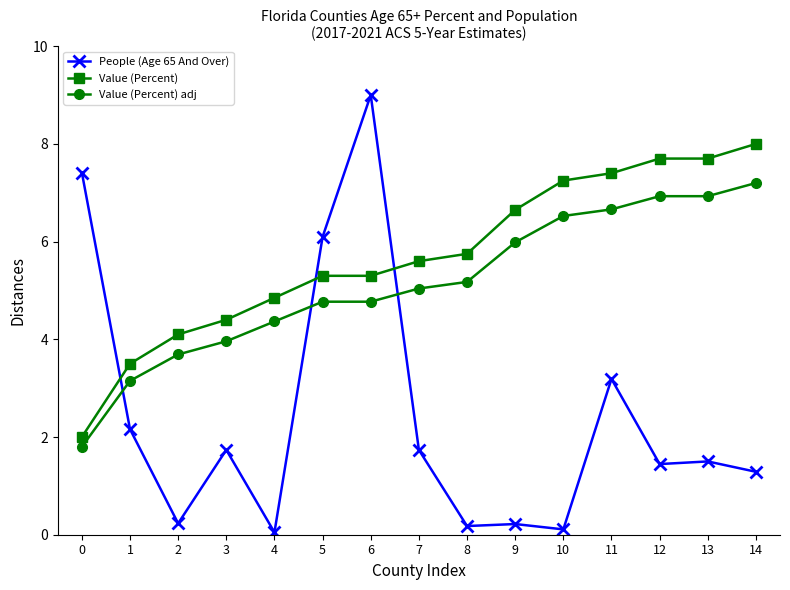

True or false: Value (Percent) and People (Age 65 And Over) intersect in this chart.

True